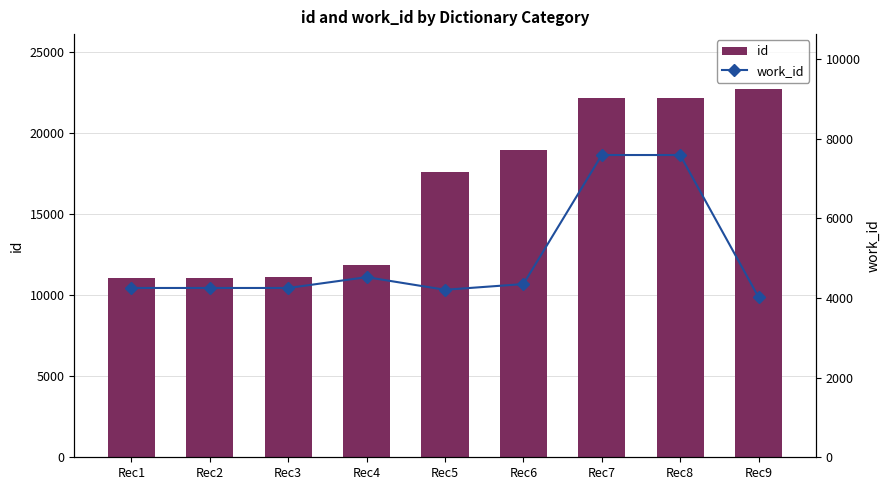

Are the bars horizontal?

No